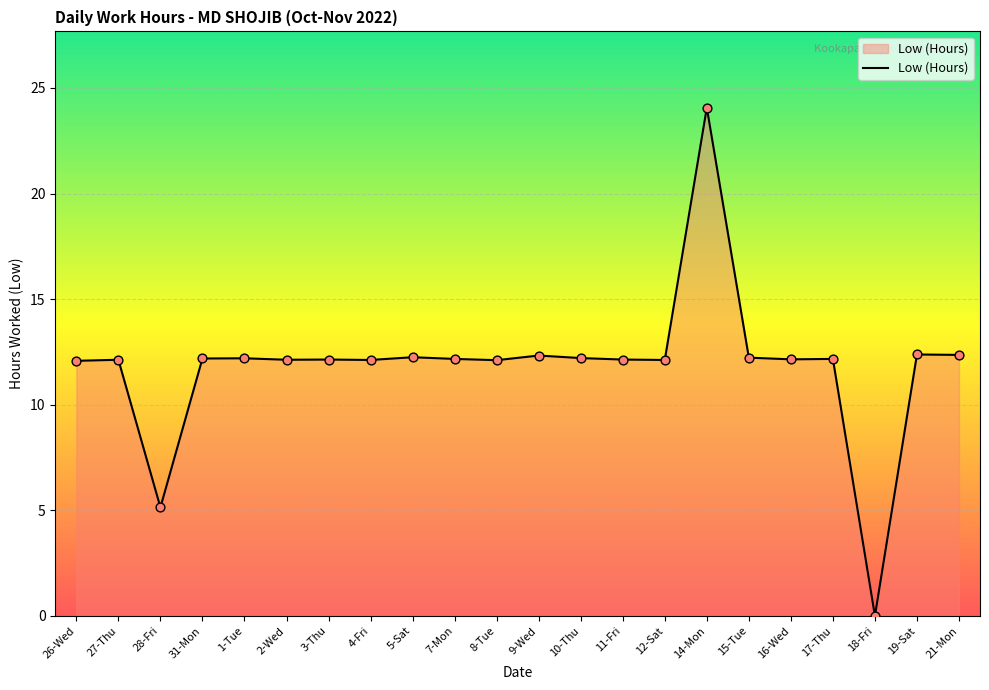

What is the change in value from 5-Sat to 12-Sat?

-0.1